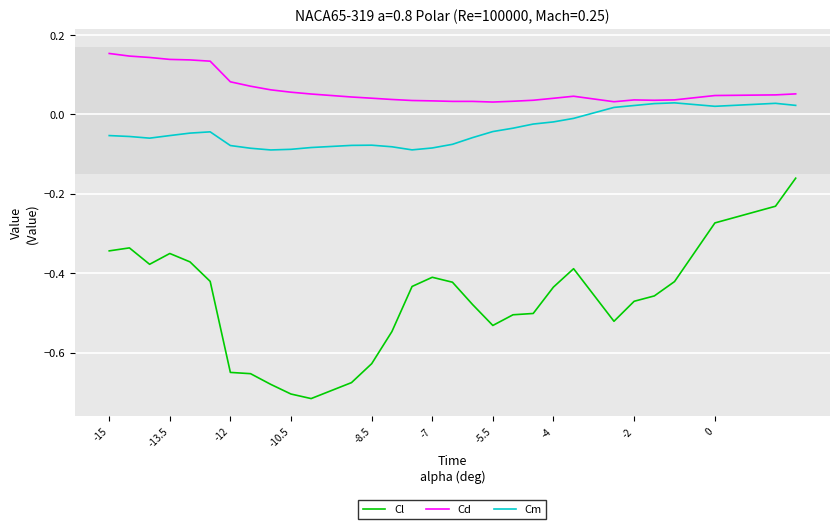

Rank the series by their average value, from highest to lowest.

Cd, Cm, Cl